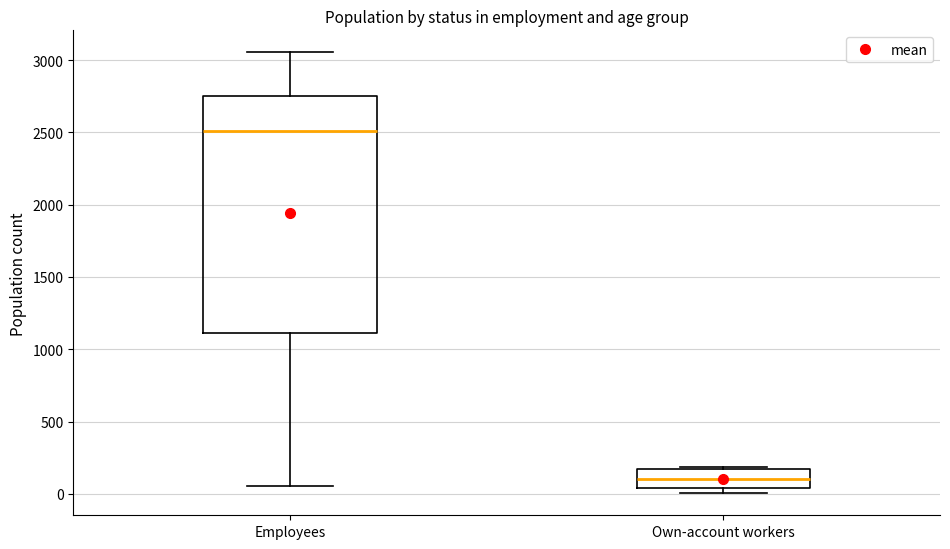

Which box has the lowest median line?

Own-account workers